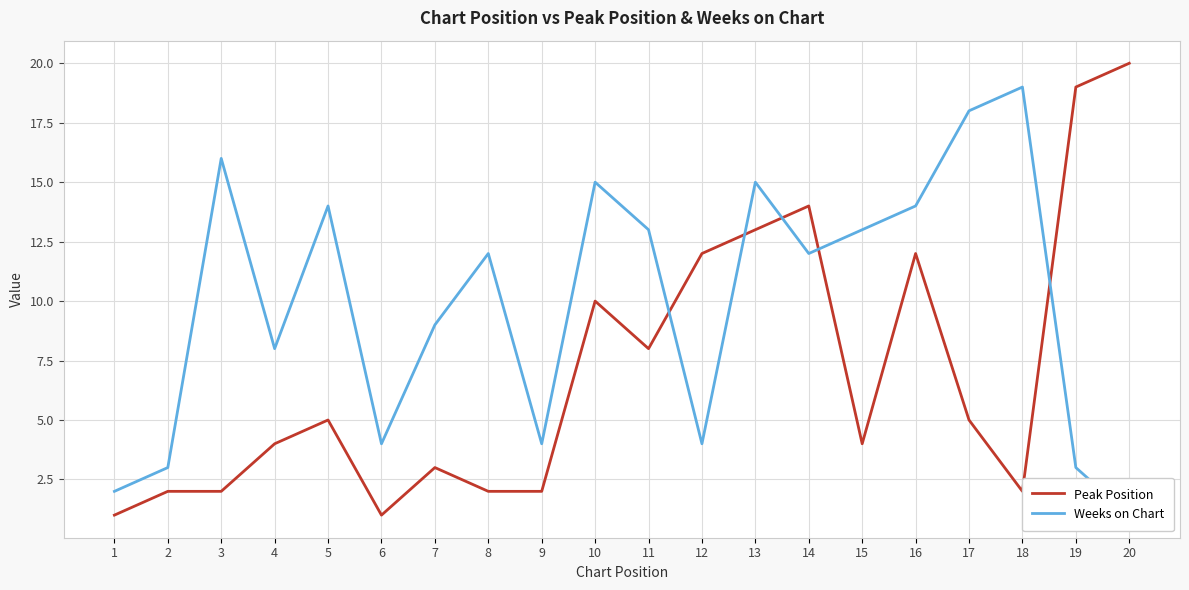

Reading left to right, transcribe all the data shown in this chart.

Peak Position: 1=1	2=2	3=2	4=4	5=5	6=1	7=3	8=2	9=2	10=10	11=8	12=12	13=13	14=14	15=4	16=12	17=5	18=2	19=19	20=20
Weeks on Chart: 1=2	2=3	3=16	4=8	5=14	6=4	7=9	8=12	9=4	10=15	11=13	12=4	13=15	14=12	15=13	16=14	17=18	18=19	19=3	20=1